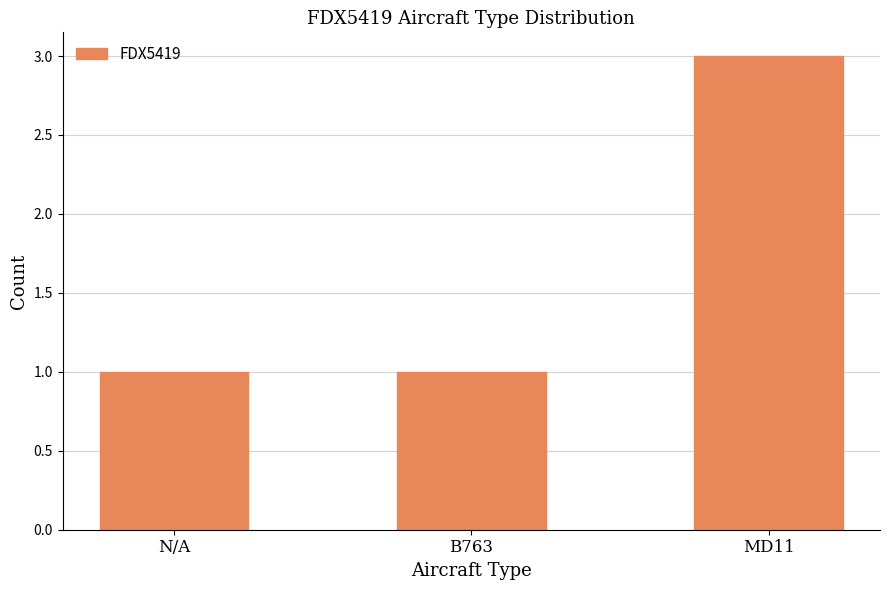

What position from the left is MD11?

3